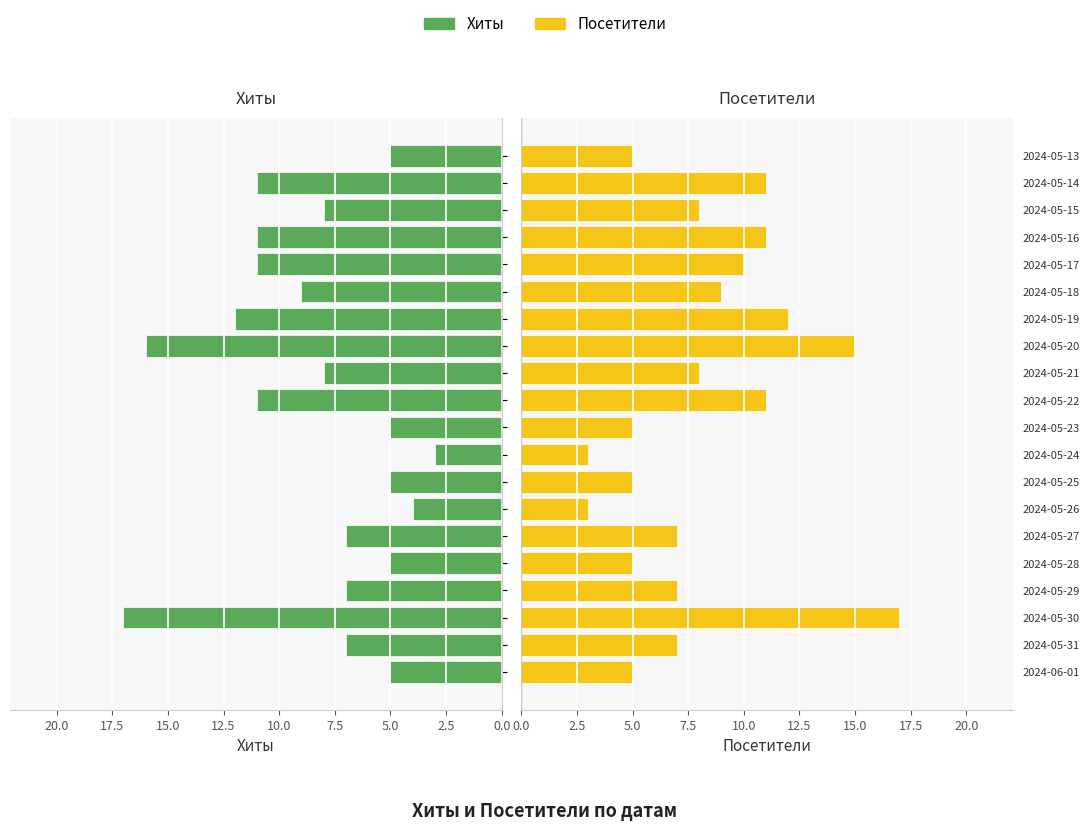

Is it true that Посетители equals 7 at 2024-06-01?

False